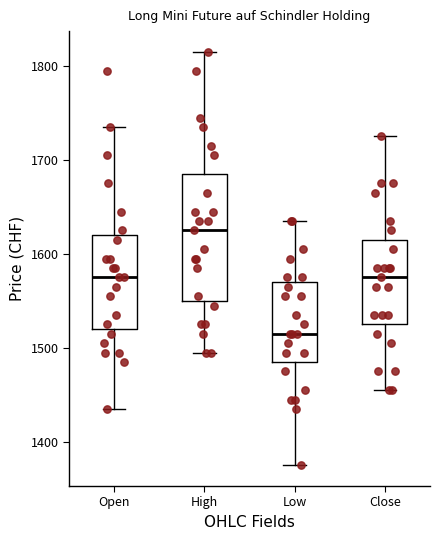

Which box's median line is the highest?

High